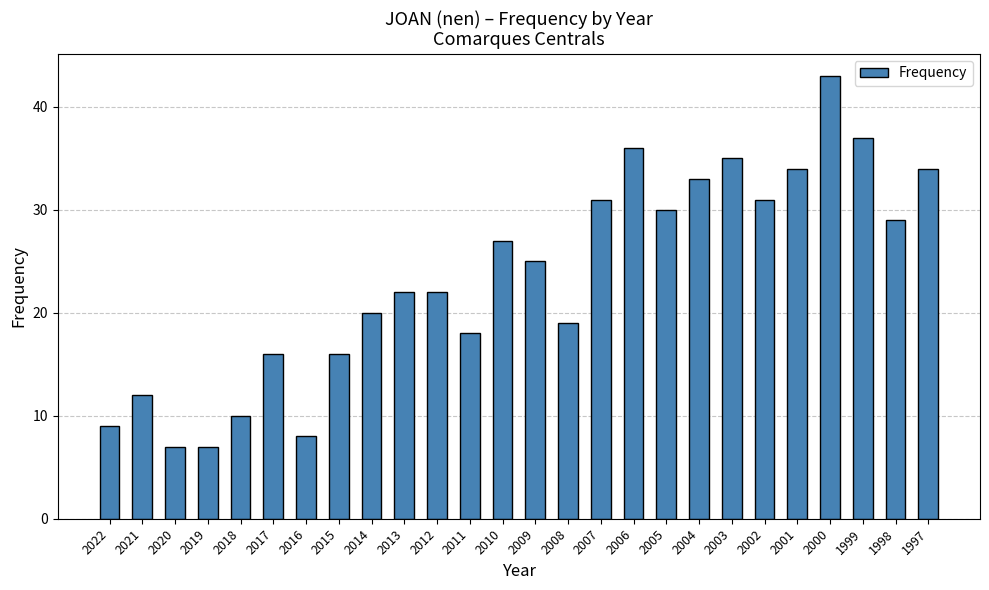

What is the approximate value at 2005, to the nearest 5?

30